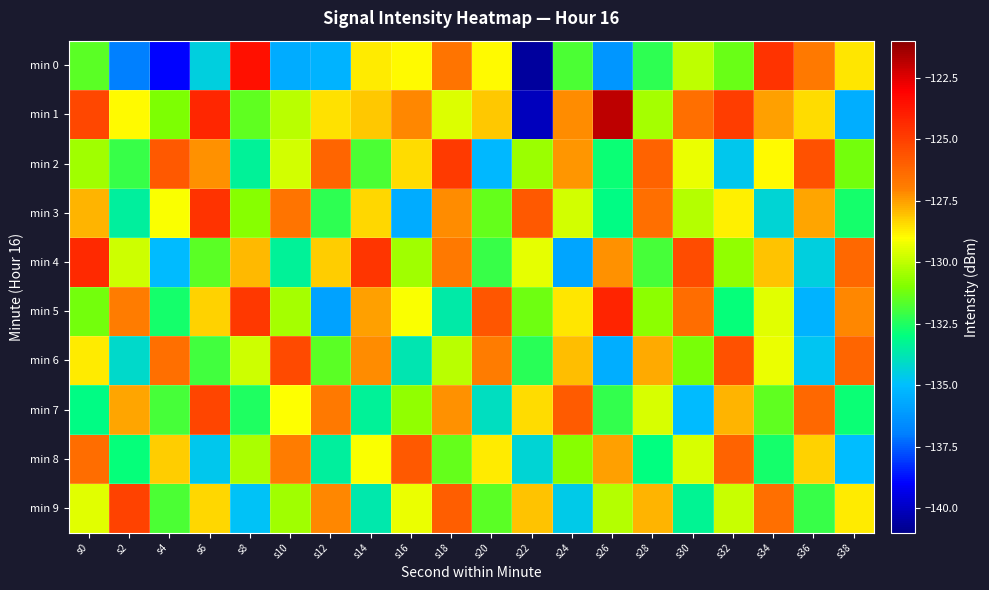

Reading left to right, extract all data points from this chart.

min 0: s0=-131.6	s2=-137.0	s4=-138.9	s6=-134.5	s8=-123.6	s10=-135.6	s12=-135.3	s14=-128.7	s16=-128.9	s18=-126.7	s20=-128.9	s22=-140.6	s24=-131.9	s26=-136.3	s28=-132.3	s30=-130.0	s32=-131.3	s34=-124.6	s36=-126.8	s38=-128.6
min 1: s0=-125.3	s2=-128.9	s4=-131.0	s6=-124.2	s8=-131.5	s10=-130.1	s12=-128.5	s14=-128.1	s16=-127.1	s18=-129.5	s20=-128.2	s22=-140.1	s24=-127.2	s26=-121.9	s28=-130.4	s30=-126.5	s32=-124.9	s34=-127.5	s36=-128.5	s38=-135.5
min 2: s0=-130.5	s2=-132.1	s4=-125.8	s6=-127.3	s8=-133.4	s10=-129.7	s12=-126.2	s14=-131.8	s16=-128.5	s18=-124.9	s20=-135.2	s22=-130.6	s24=-127.4	s26=-132.8	s28=-126.1	s30=-129.3	s32=-134.7	s34=-128.9	s36=-125.6	s38=-131.2
min 3: s0=-127.8	s2=-133.5	s4=-129.1	s6=-124.6	s8=-130.9	s10=-126.7	s12=-132.3	s14=-128.4	s16=-135.6	s18=-127.2	s20=-131.4	s22=-125.8	s24=-129.7	s26=-133.1	s28=-126.5	s30=-130.2	s32=-128.8	s34=-134.3	s36=-127.6	s38=-132.7
min 4: s0=-124.3	s2=-129.8	s4=-135.1	s6=-131.6	s8=-127.9	s10=-133.4	s12=-128.2	s14=-124.7	s16=-130.5	s18=-126.8	s20=-132.1	s22=-129.4	s24=-135.8	s26=-127.3	s28=-131.9	s30=-125.4	s32=-130.7	s34=-128.1	s36=-134.5	s38=-126.3
min 5: s0=-131.2	s2=-126.9	s4=-132.7	s6=-128.3	s8=-124.8	s10=-130.4	s12=-135.9	s14=-127.5	s16=-129.1	s18=-133.6	s20=-125.7	s22=-131.3	s24=-128.6	s26=-124.2	s28=-130.8	s30=-126.4	s32=-132.9	s34=-129.5	s36=-135.3	s38=-127.1
min 6: s0=-128.7	s2=-134.2	s4=-126.5	s6=-132.0	s8=-129.8	s10=-125.3	s12=-131.6	s14=-127.2	s16=-133.8	s18=-130.1	s20=-126.9	s22=-132.4	s24=-128.0	s26=-135.5	s28=-127.7	s30=-131.1	s32=-125.6	s34=-129.3	s36=-134.8	s38=-126.2
min 7: s0=-133.1	s2=-127.6	s4=-131.9	s6=-125.2	s8=-132.5	s10=-129.0	s12=-126.8	s14=-133.4	s16=-130.7	s18=-127.3	s20=-134.0	s22=-128.5	s24=-125.9	s26=-132.2	s28=-129.6	s30=-135.1	s32=-127.8	s34=-131.5	s36=-126.3	s38=-132.8
min 8: s0=-126.4	s2=-132.9	s4=-128.2	s6=-134.7	s8=-130.3	s10=-126.9	s12=-133.5	s14=-129.1	s16=-125.8	s18=-131.4	s20=-128.7	s22=-134.3	s24=-130.9	s26=-127.5	s28=-133.0	s30=-129.6	s32=-126.1	s34=-132.7	s36=-128.3	s38=-135.0
min 9: s0=-129.5	s2=-125.1	s4=-131.8	s6=-128.4	s8=-134.9	s10=-130.5	s12=-127.1	s14=-133.7	s16=-129.3	s18=-126.0	s20=-131.6	s22=-128.1	s24=-134.6	s26=-130.2	s28=-127.8	s30=-133.3	s32=-129.9	s34=-126.5	s36=-132.1	s38=-128.7